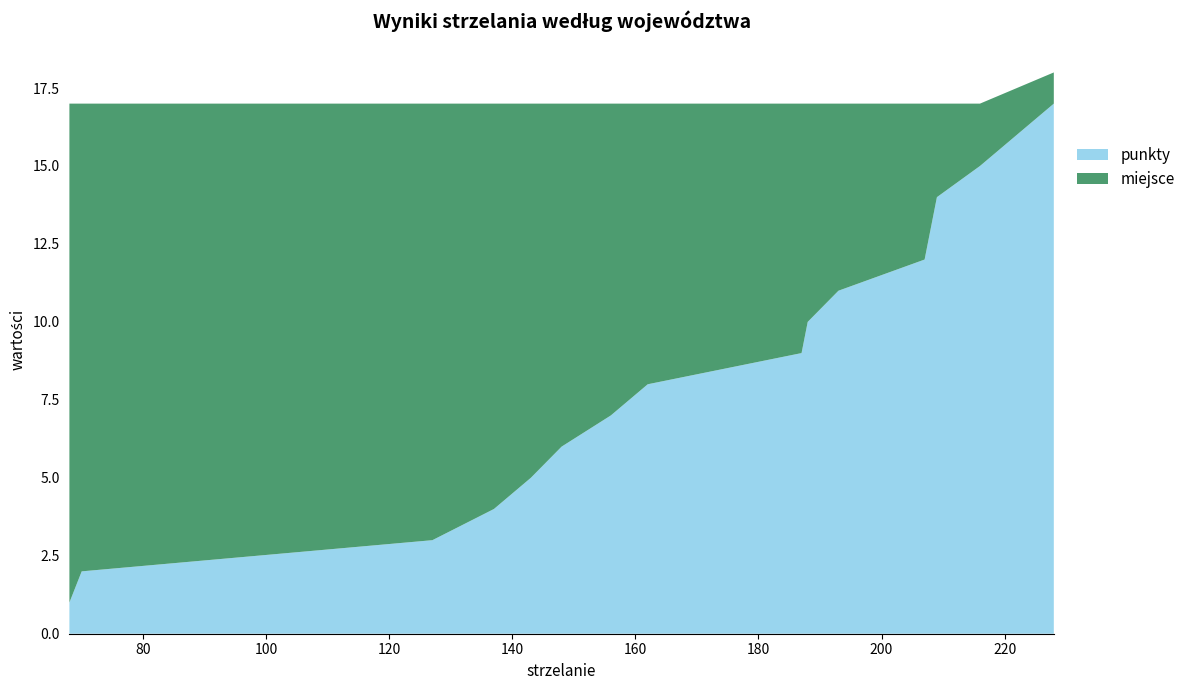

Reading left to right, extract all data points from this chart.

punkty: Warmińsko-Mazurskie=1	Lubuskie=2	Mazowieckie=3	Łódzkie=4	Zachodniopomorskie=5	Podlaskie=6	Kujawsko-Pomorskie=7	Świętokrzyskie=8	Podkarpackie=9	Małopolskie=10	Śląskie=11	Pomorskie=12	Lubelskie=13	Dolnośląskie=14	Opolskie=15	Wielkopolskie=17
miejsce: Warmińsko-Mazurskie=16	Lubuskie=15	Mazowieckie=14	Łódzkie=13	Zachodniopomorskie=12	Podlaskie=11	Kujawsko-Pomorskie=10	Świętokrzyskie=9	Podkarpackie=8	Małopolskie=7	Śląskie=6	Pomorskie=5	Lubelskie=4	Dolnośląskie=3	Opolskie=2	Wielkopolskie=1